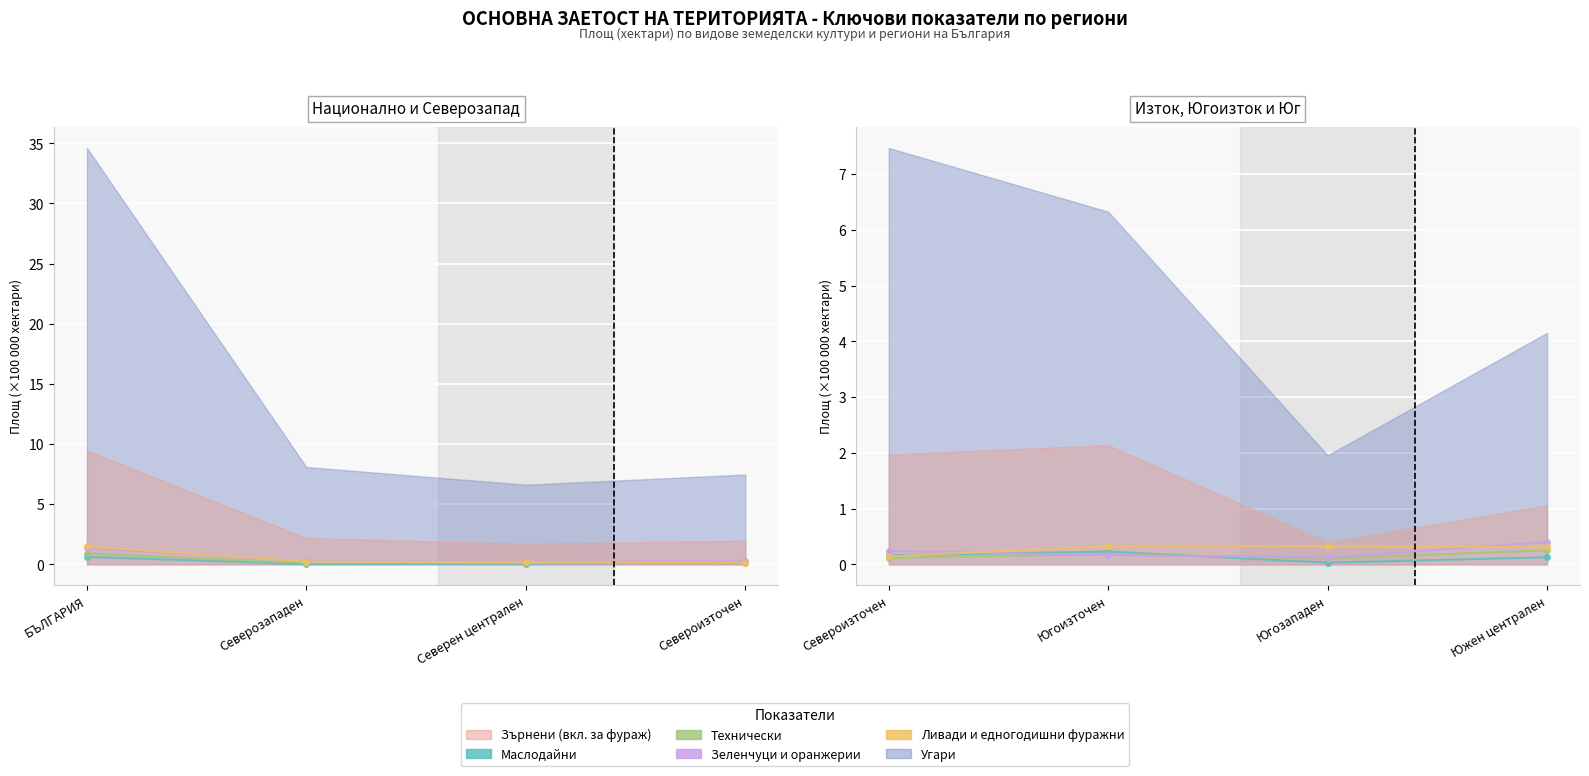

Where is the first local minimum for Технически?

Югозападен